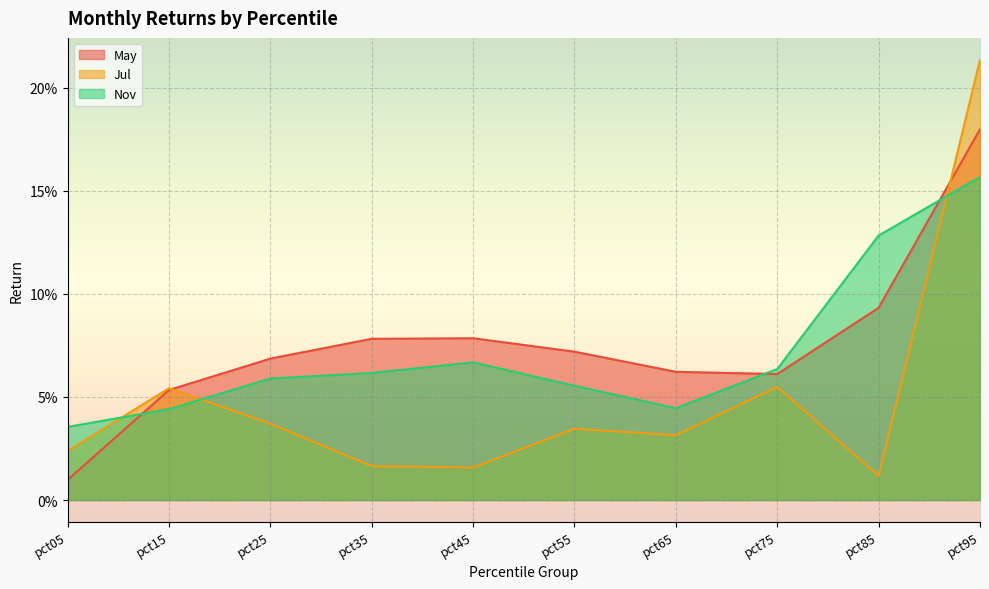

Reading right to left, list all the values displayed in this chart.

May: pct95=0.2	pct85=0.1	pct75=0.1	pct65=0.1	pct55=0.1	pct45=0.1	pct35=0.1	pct25=0.1	pct15=0.1	pct05=0.0
Jul: pct95=0.2	pct85=0.0	pct75=0.1	pct65=0.0	pct55=0.0	pct45=0.0	pct35=0.0	pct25=0.0	pct15=0.1	pct05=0.0
Nov: pct95=0.2	pct85=0.1	pct75=0.1	pct65=0.0	pct55=0.1	pct45=0.1	pct35=0.1	pct25=0.1	pct15=0.0	pct05=0.0